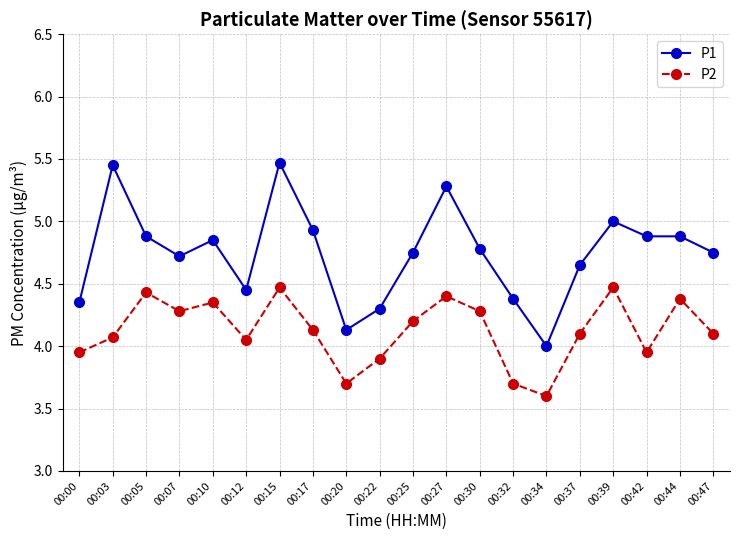

How many series are shown in this chart?

2